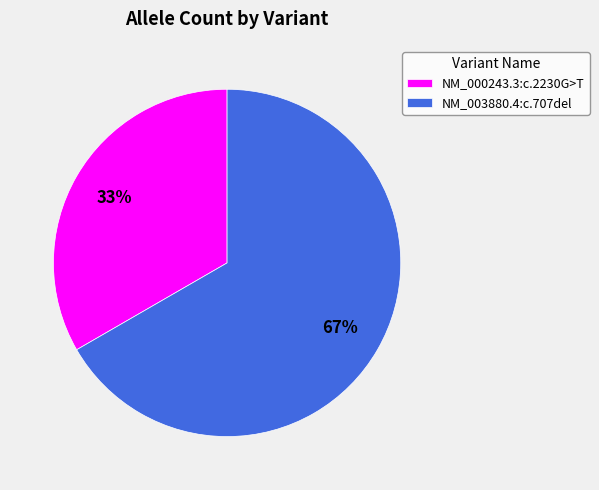

Which has a higher value, NM_003880.4:c.707del or NM_000243.3:c.2230G>T?

NM_003880.4:c.707del